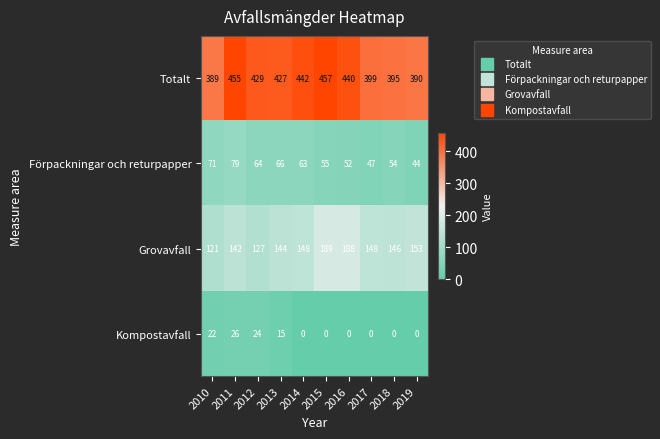

Between 2012 and 2014, which series saw the biggest shift?

Kompostavfall